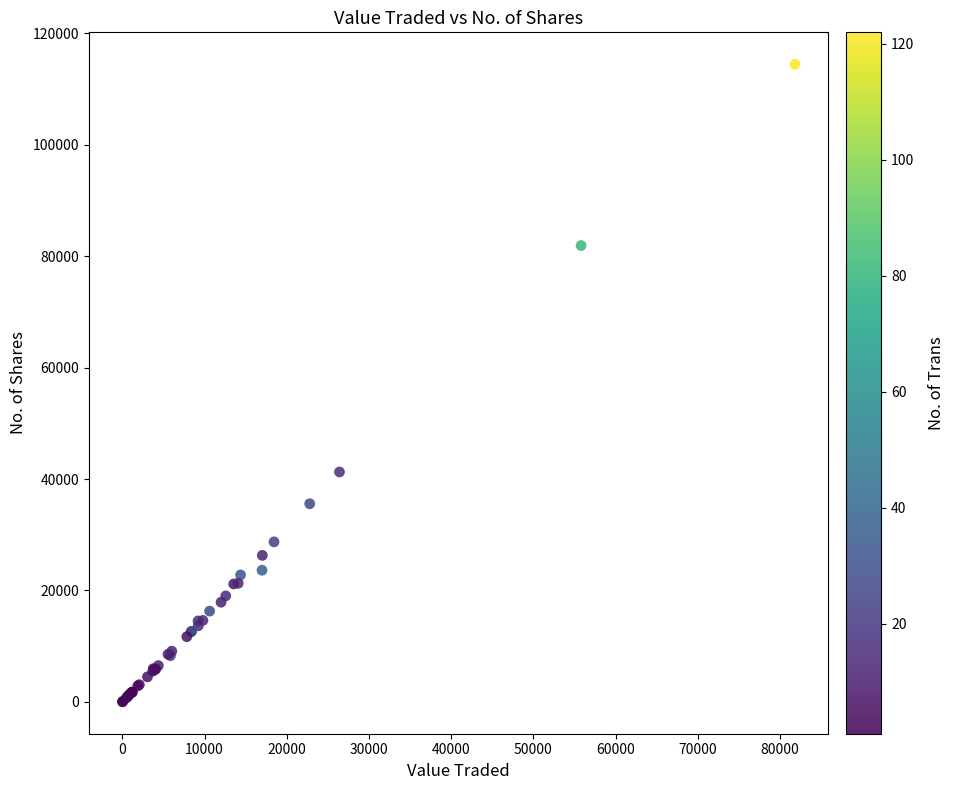

What Y value in the scatter plot is closest to 57230?

41269